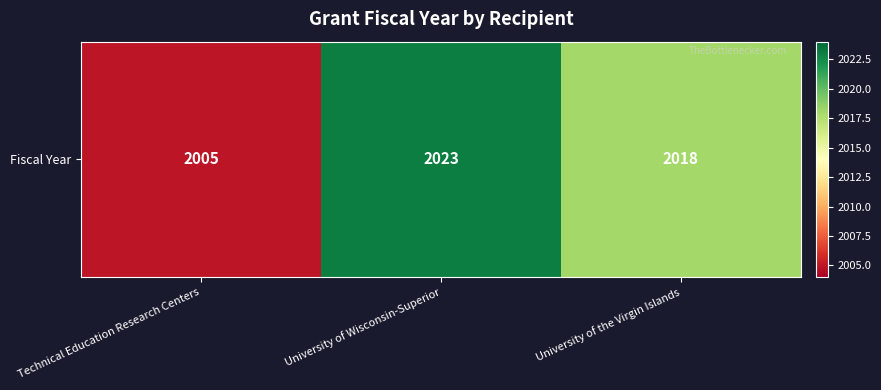

At which label is the value closest to 2014?

University of the Virgin Islands